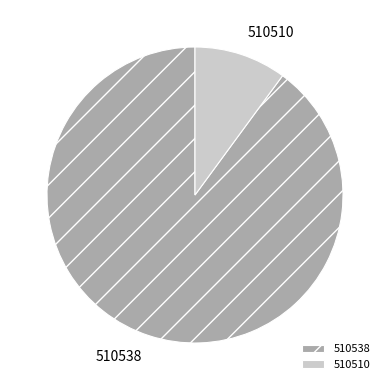

Rank the categories by value from lowest to highest.

510510, 510538